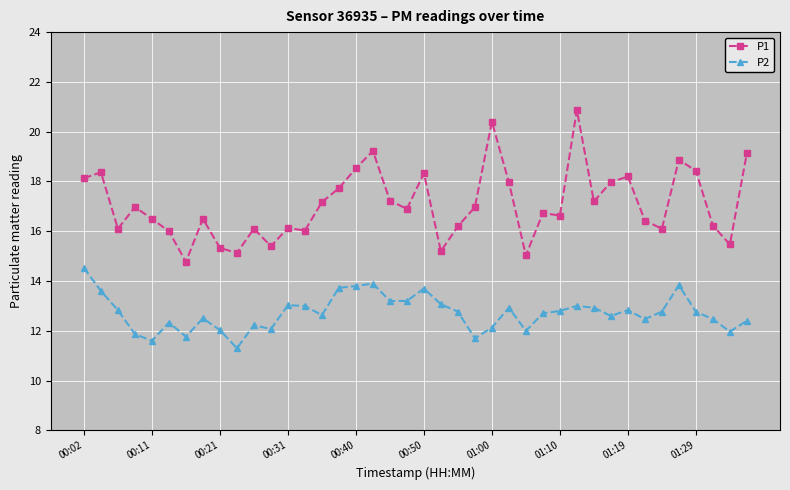

How many series are shown in this chart?

2